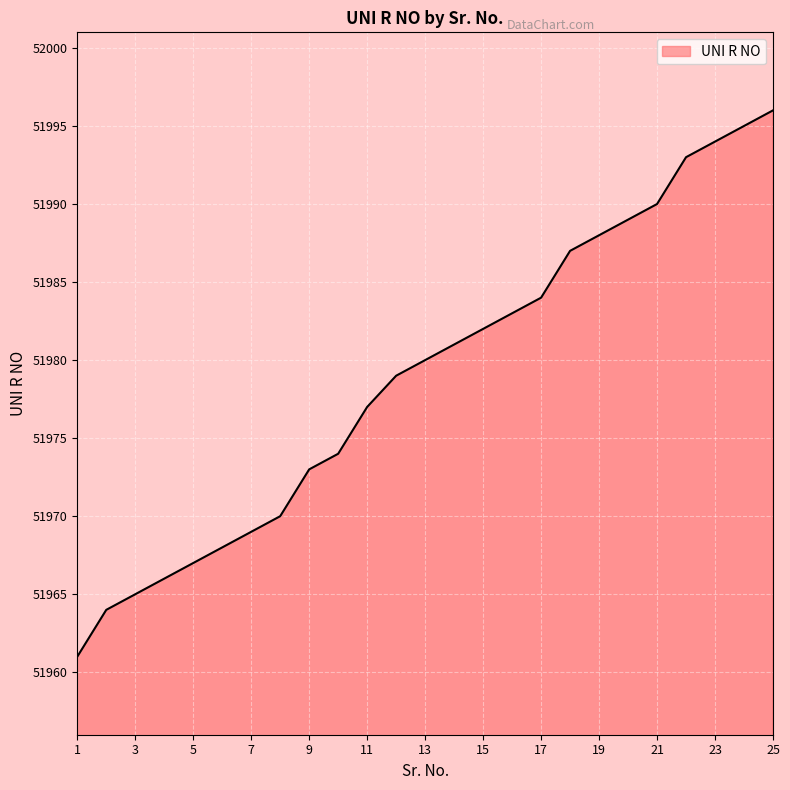

True or false: the data has more than 0 interior local peaks.

False